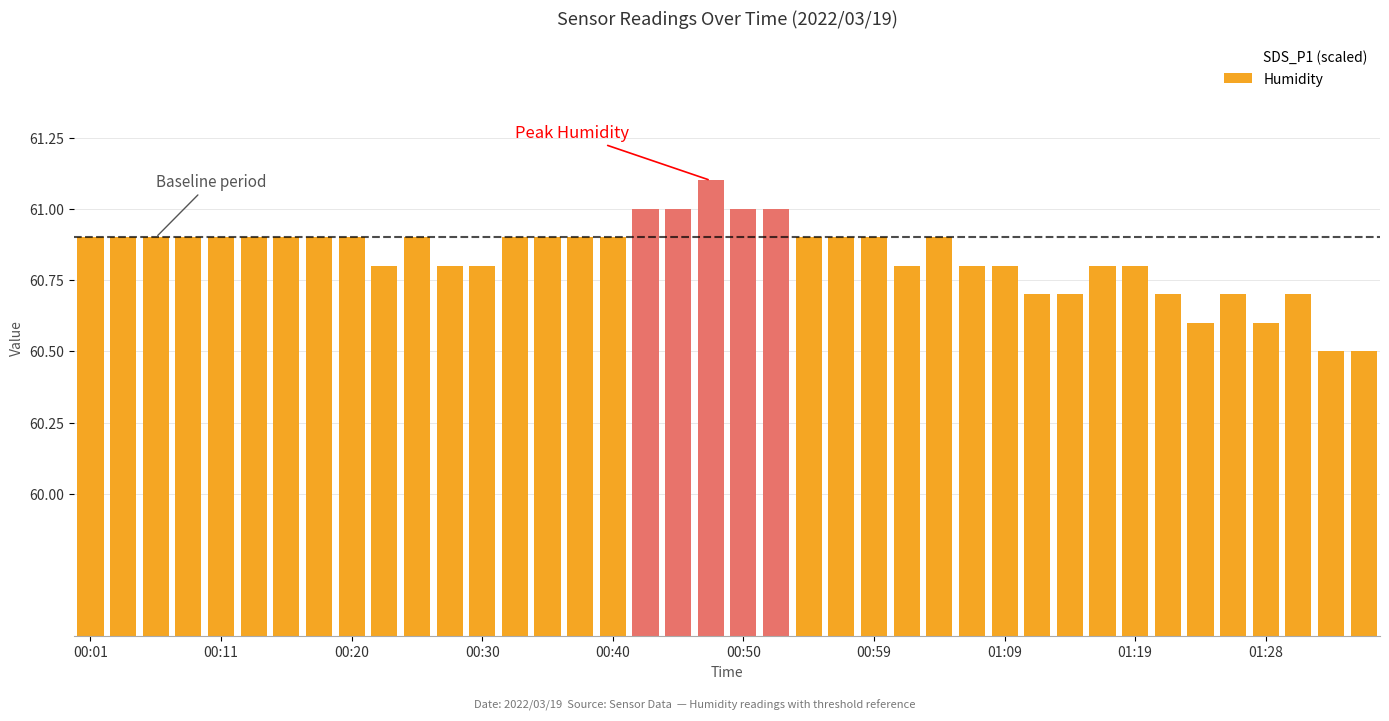

What is the minimum value shown in the chart?

60.5